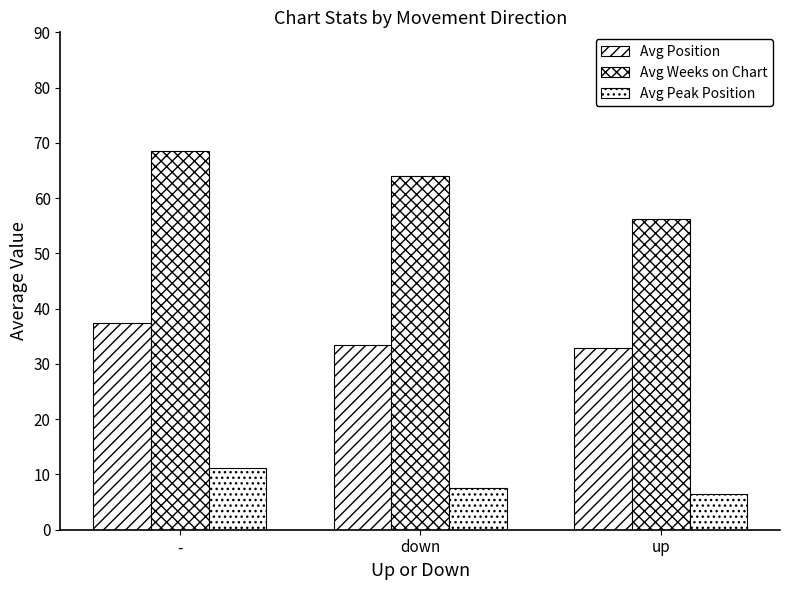

The Avg Weeks on Chart series shows 64.0 at down. True or false?

True